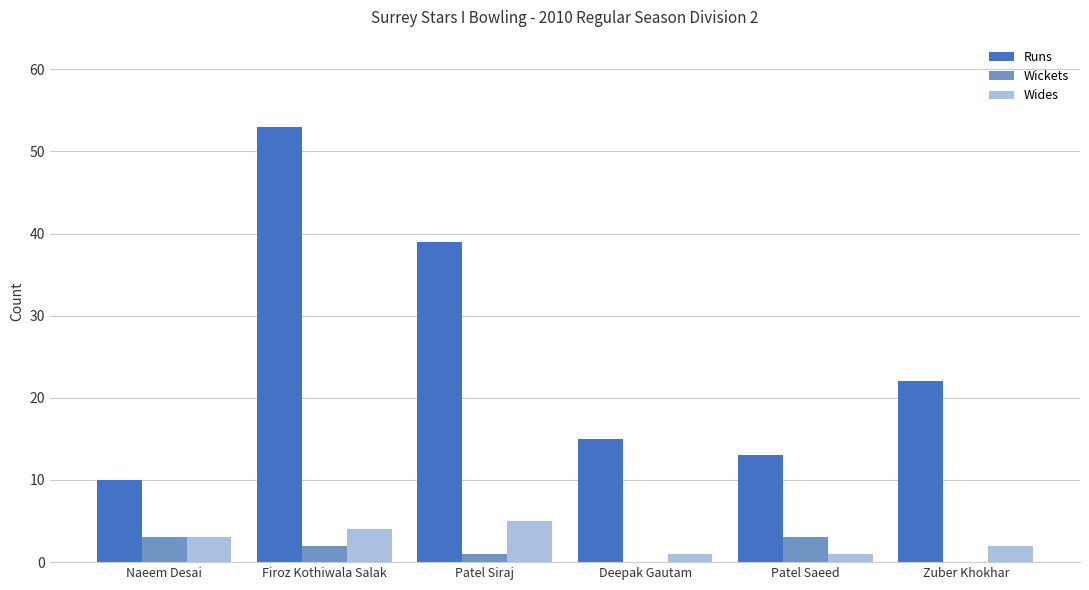

Which series changed the most between Patel Siraj and Patel Saeed?

Runs